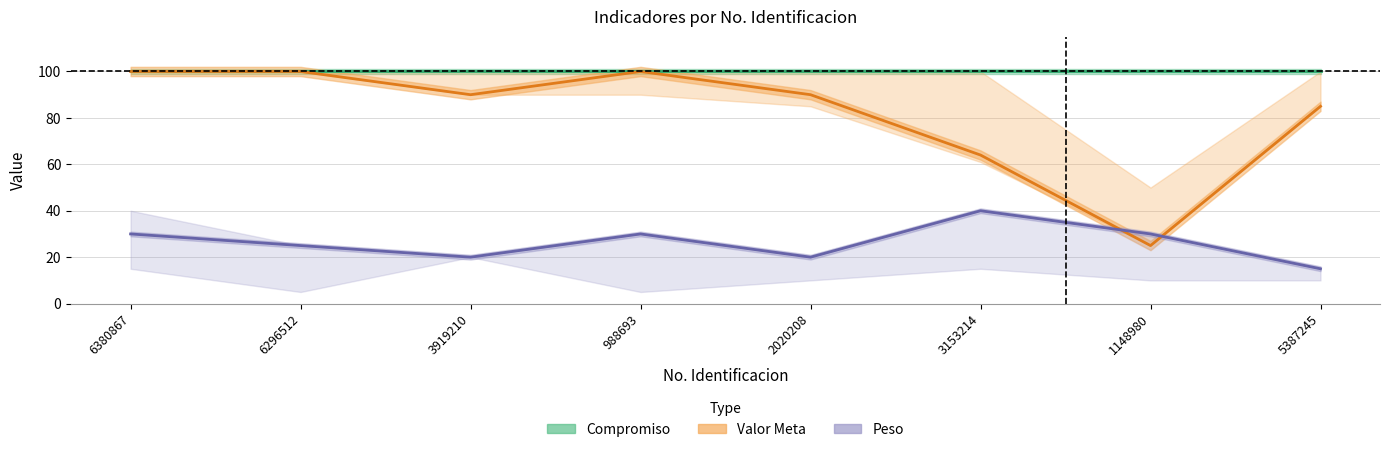

What is the average value of the Compromiso series?

100